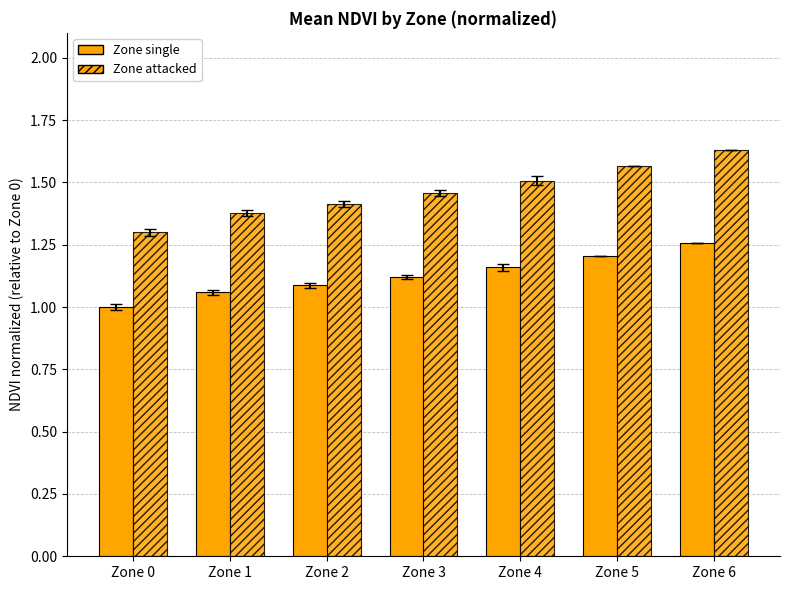

What is the difference between the Zone attacked values at Zone 5 and Zone 6?

0.1